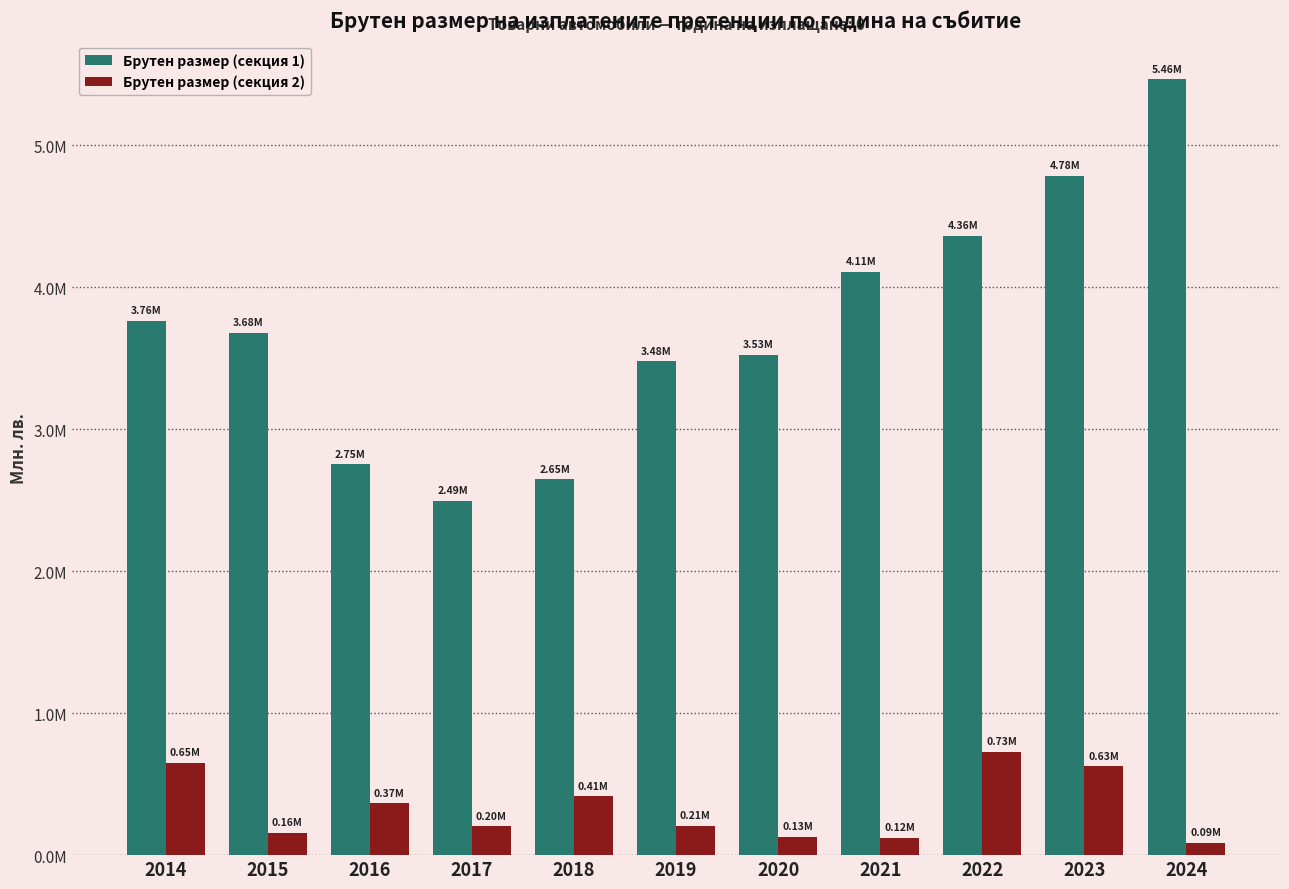

What is the value of the Брутен размер (секция 2) bar at the 1st from the left?

0.7